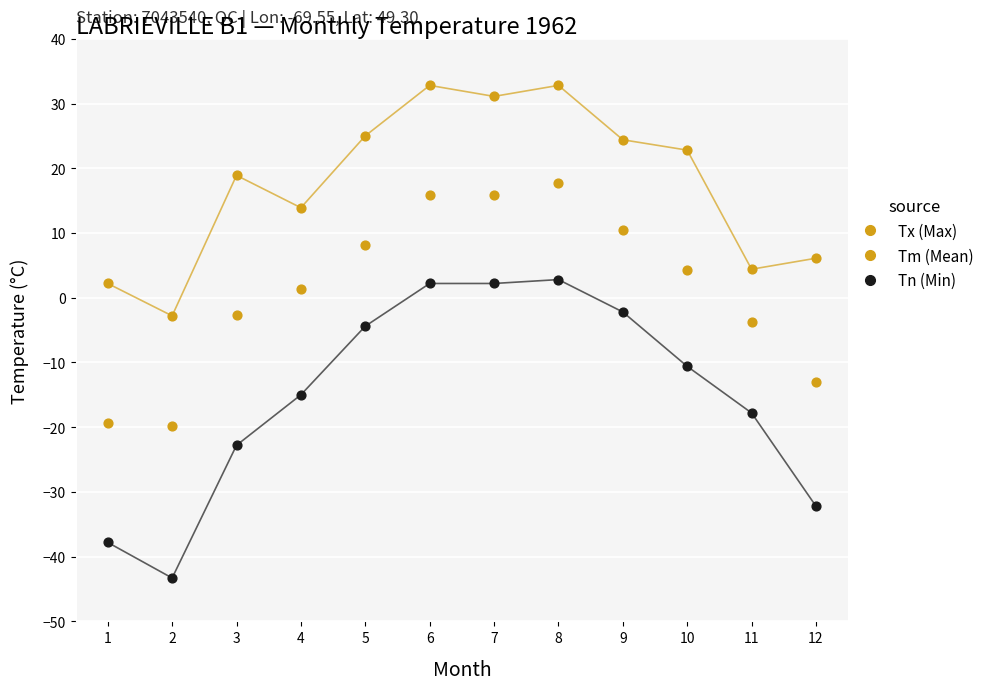

How many data points are displayed?

36